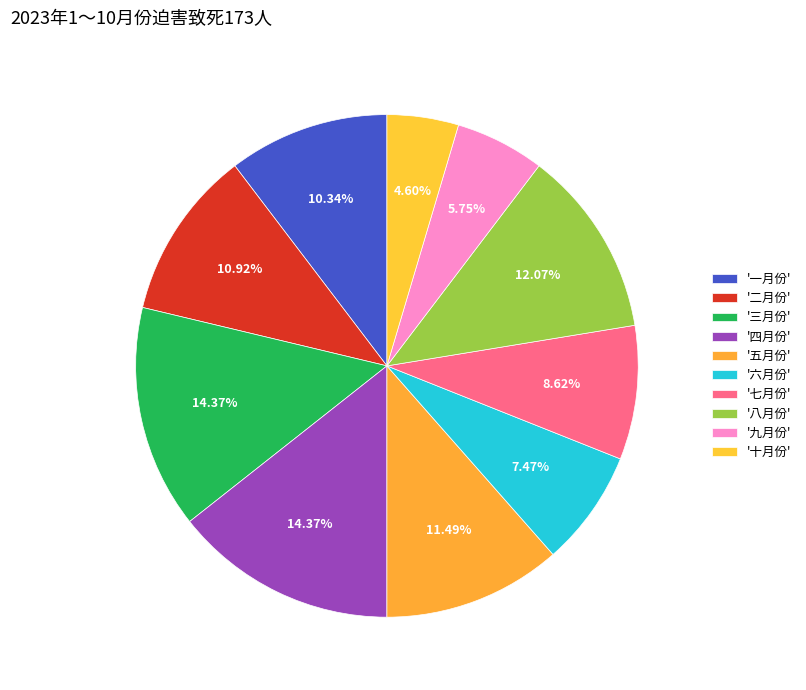

Which slice is the largest?

三月份